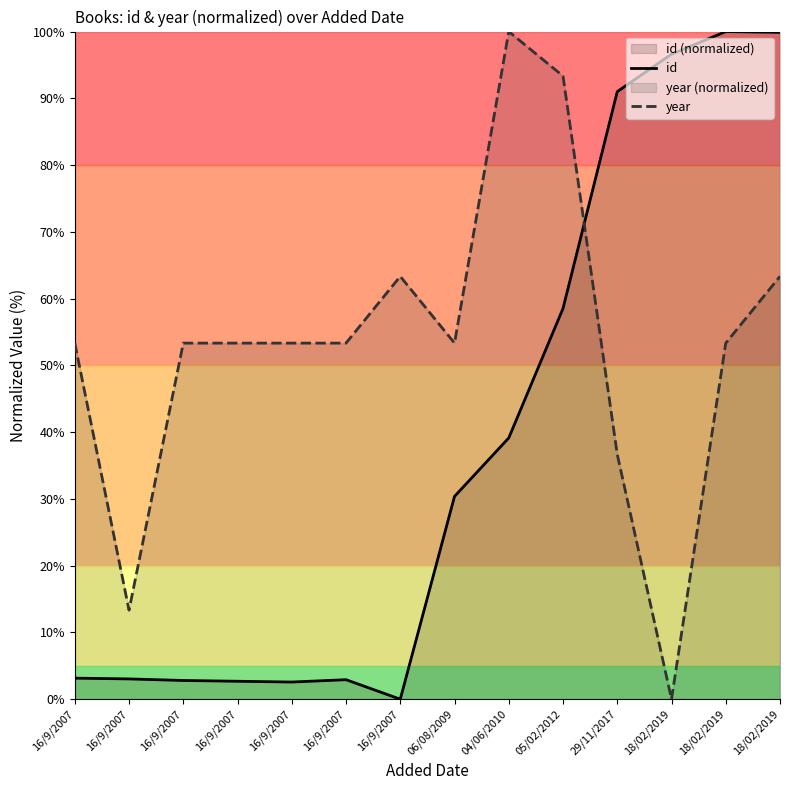

List the labels in order of id value, smallest first.

16/9/2007, 16/9/2007, 16/9/2007, 16/9/2007, 16/9/2007, 16/9/2007, 16/9/2007, 06/08/2009, 04/06/2010, 05/02/2012, 29/11/2017, 18/02/2019, 18/02/2019, 18/02/2019